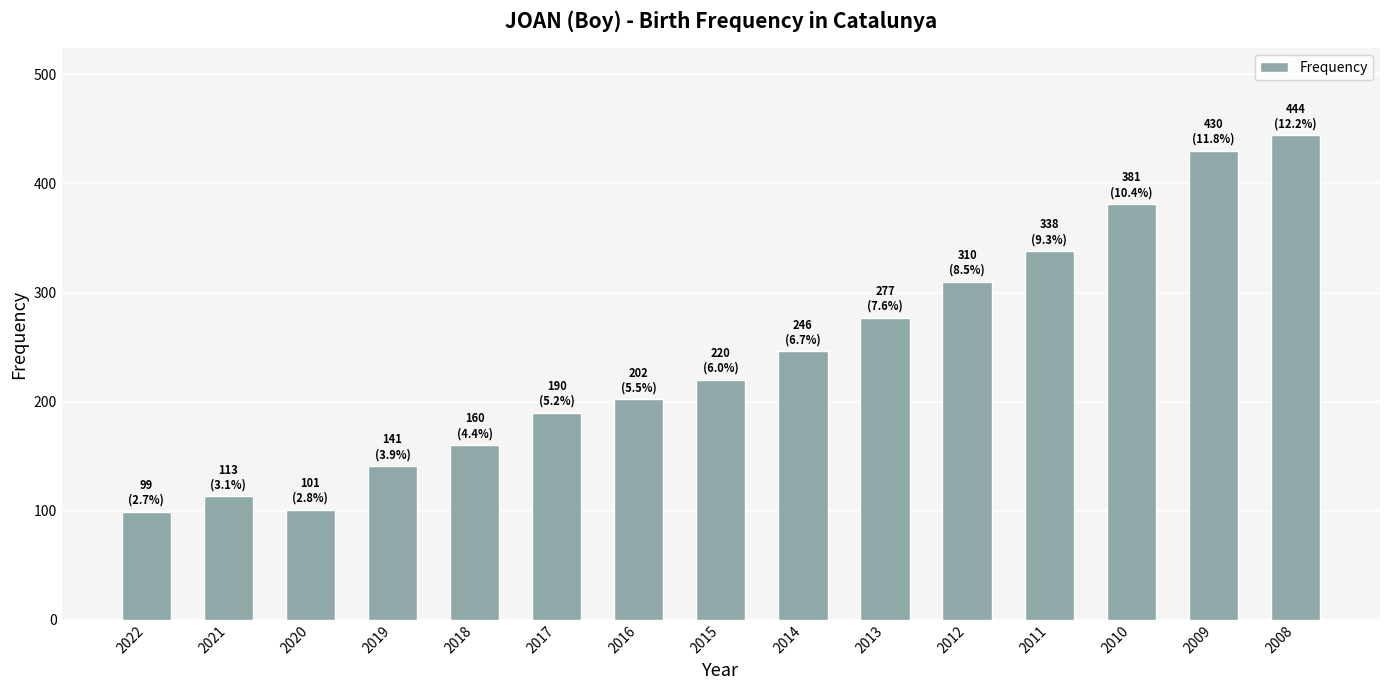

The chart shows a value of 399 at 2013. True or false?

False